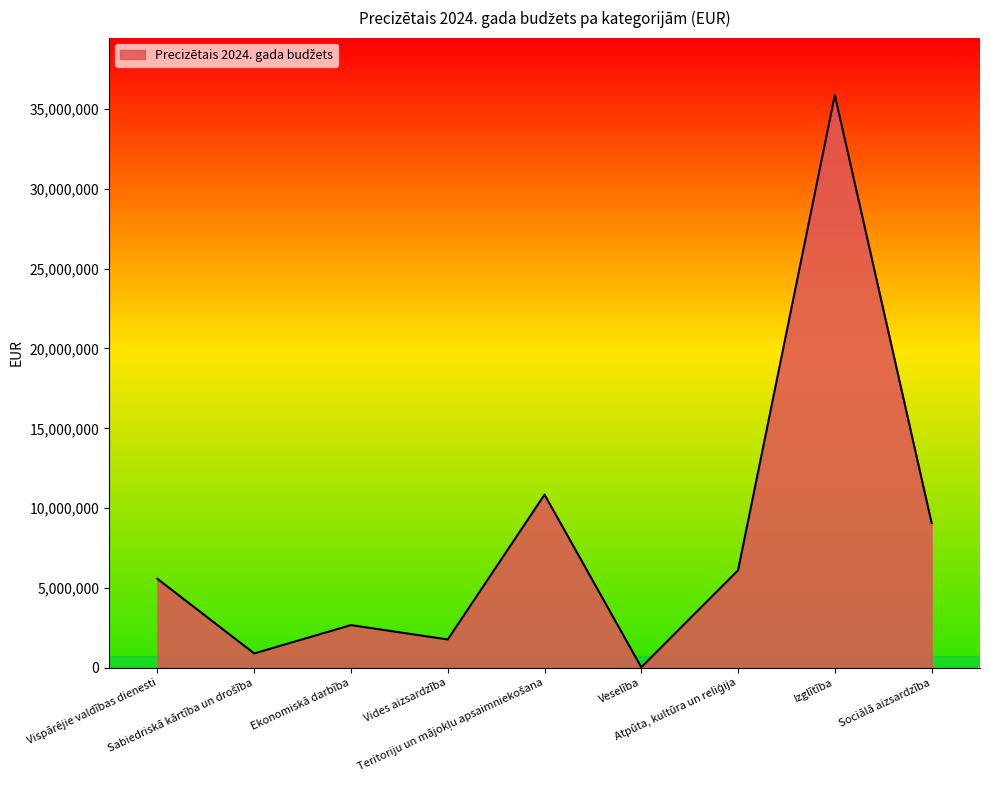

What is the minimum value shown in the chart?

36031